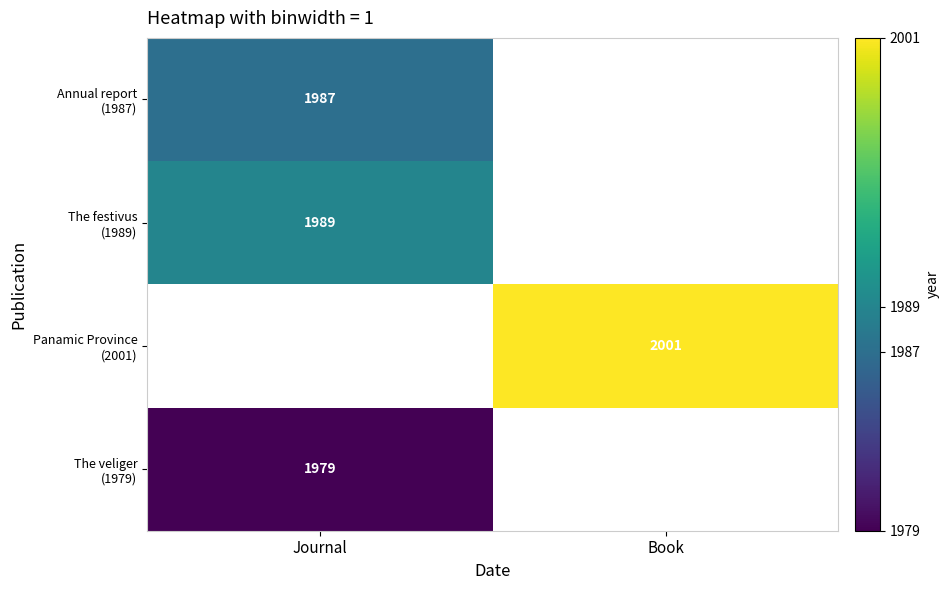

The value of The veliger (1979) at Journal is 426.2. True or false?

False